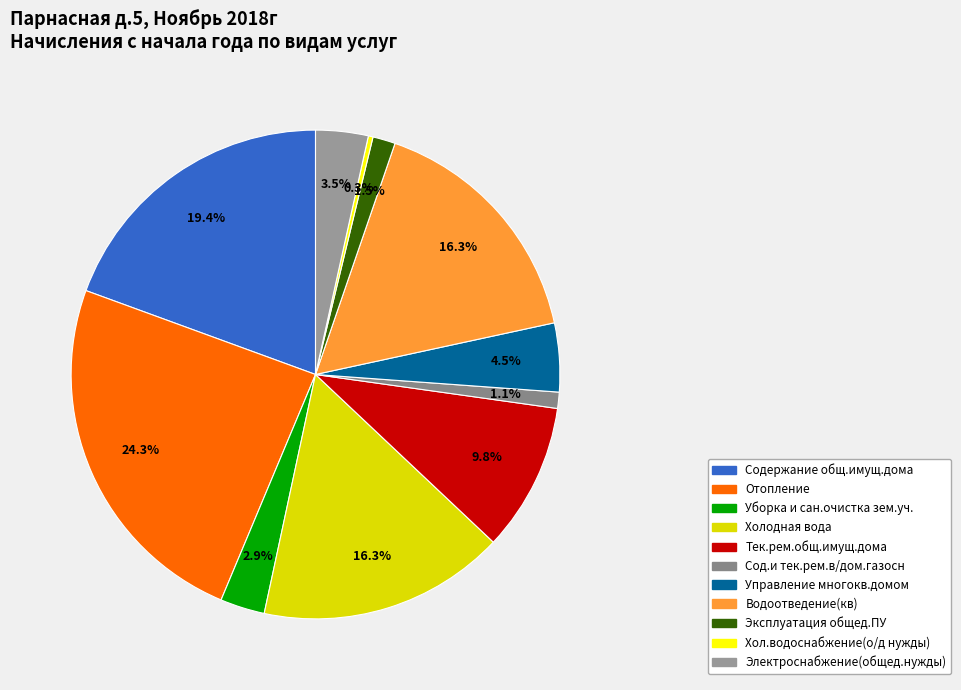

What percentage is the Электроснабжение(общед.нужды) slice, to the nearest percent?

3%